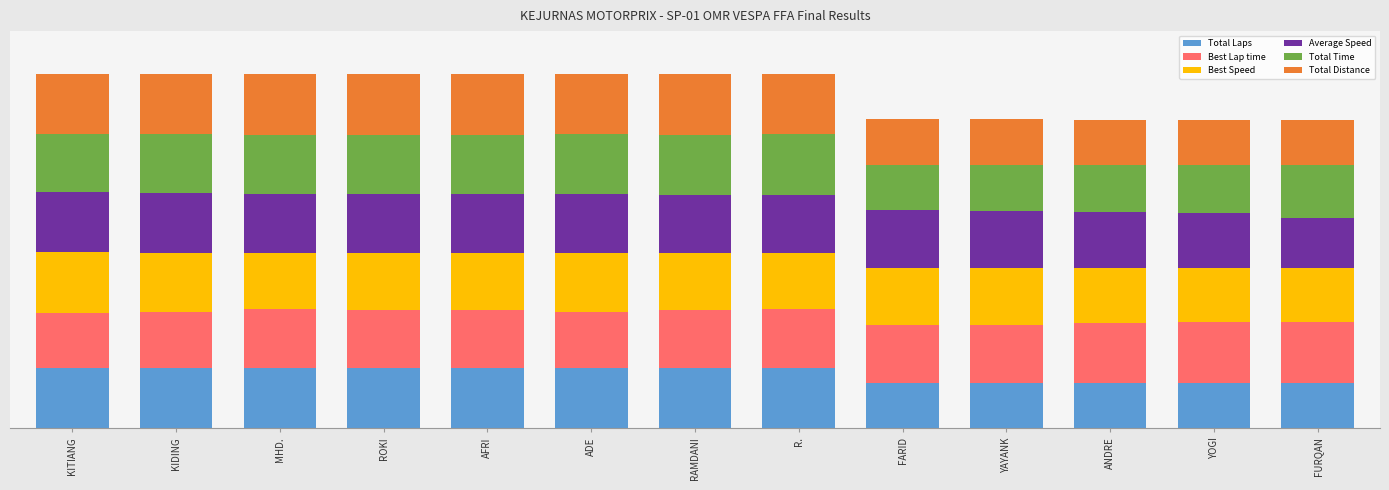

What are all the series names shown in the legend?

Total Laps, Best Lap time, Best Speed, Average Speed, Total Time, Total Distance